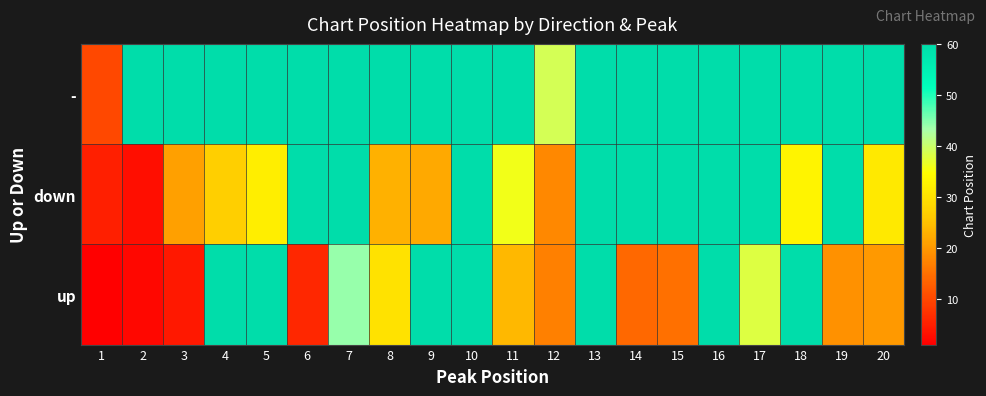

What is the spread (max minus min) of values at 6?

94